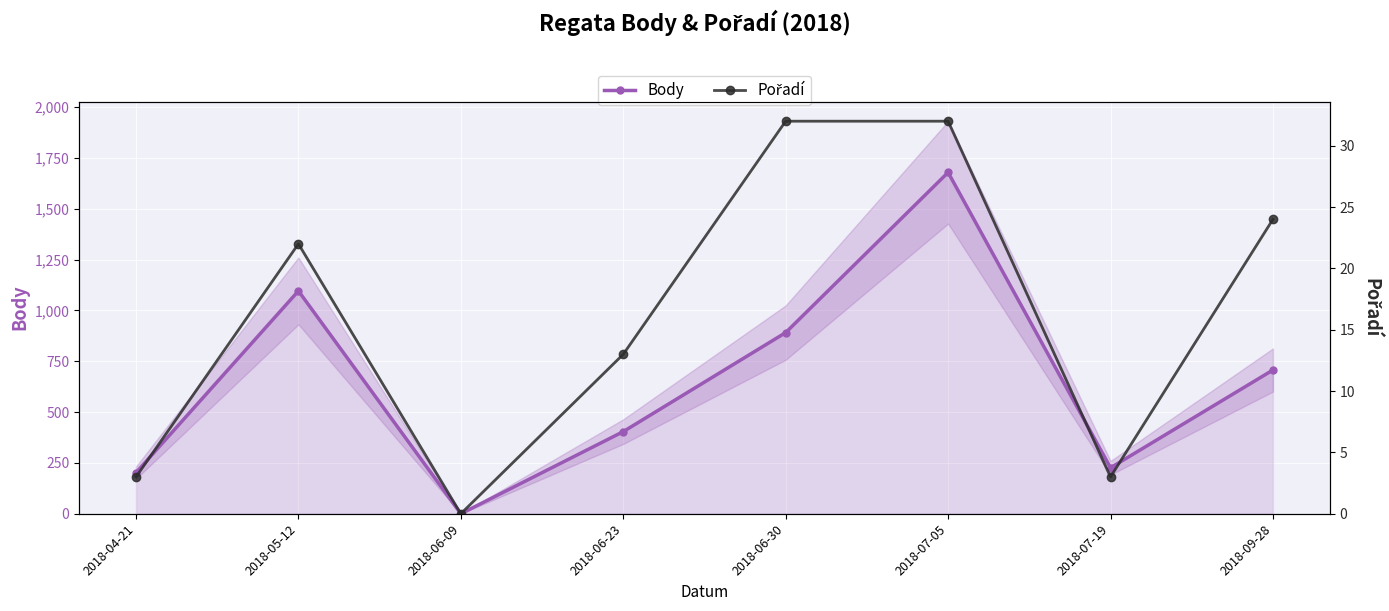

Is it true that Body equals 378 at 2018-07-19?

False